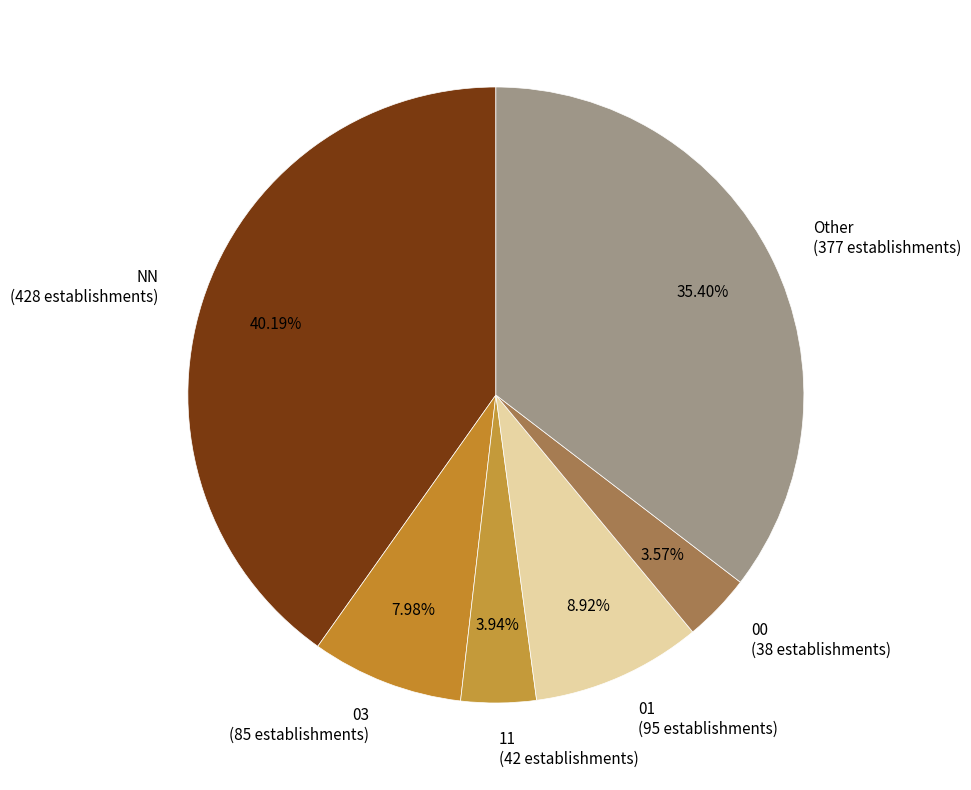

How many slices are in this pie chart?

6